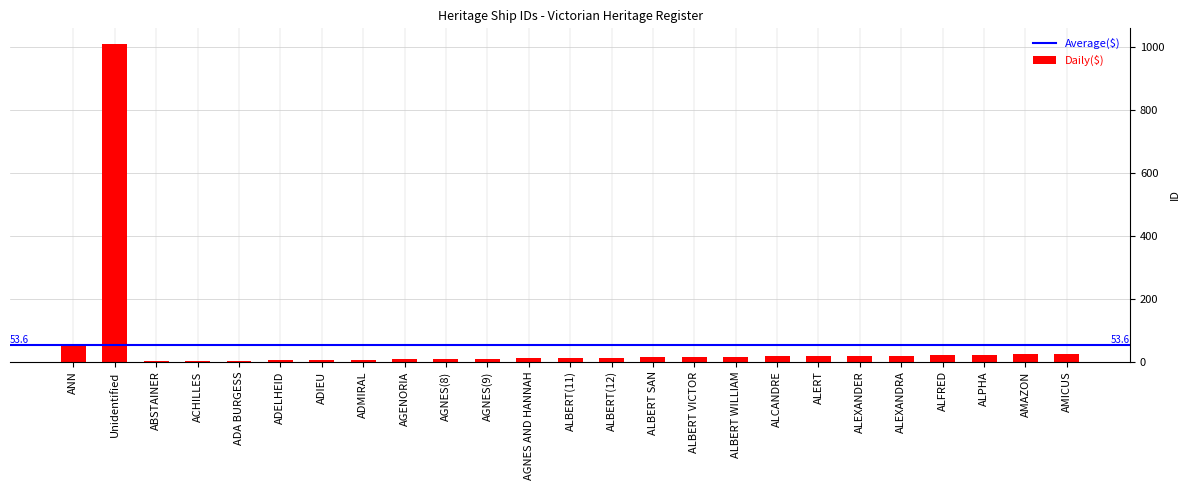

What is the approximate value at ALFRED?

20